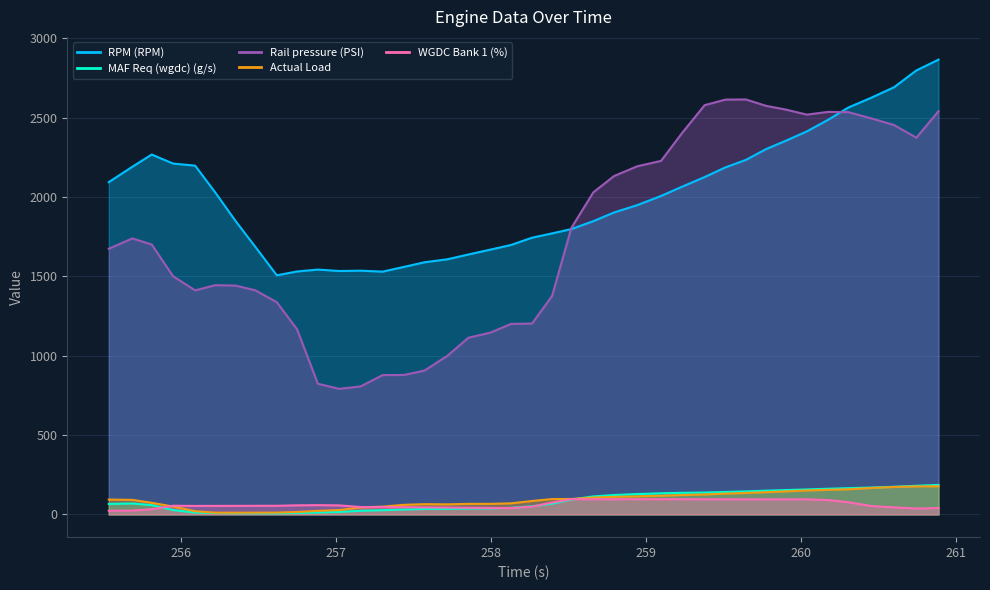

How many distinct data groups are displayed?

5